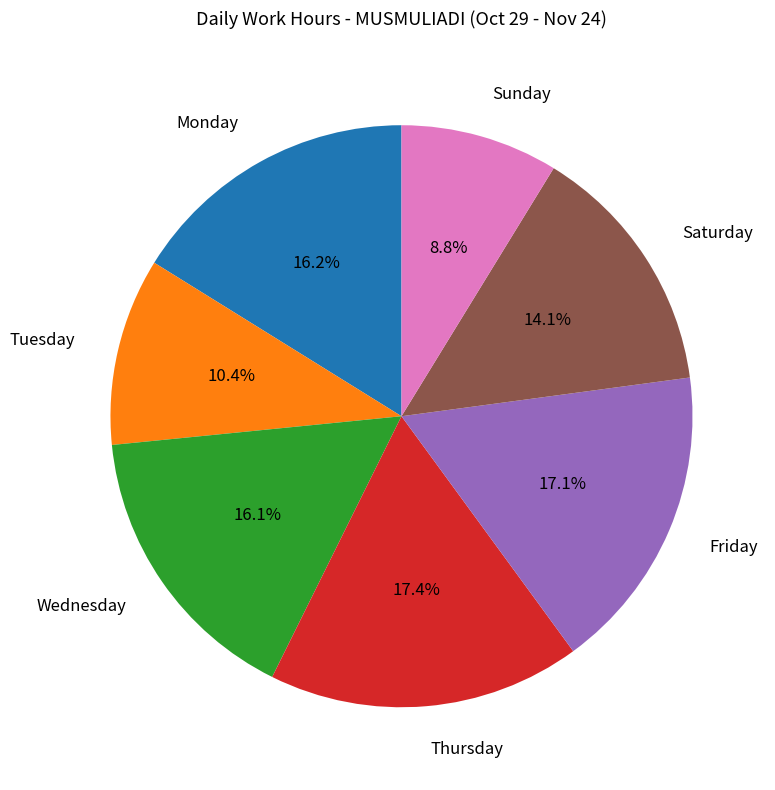

Is there any slice that represents more than half of the pie?

No